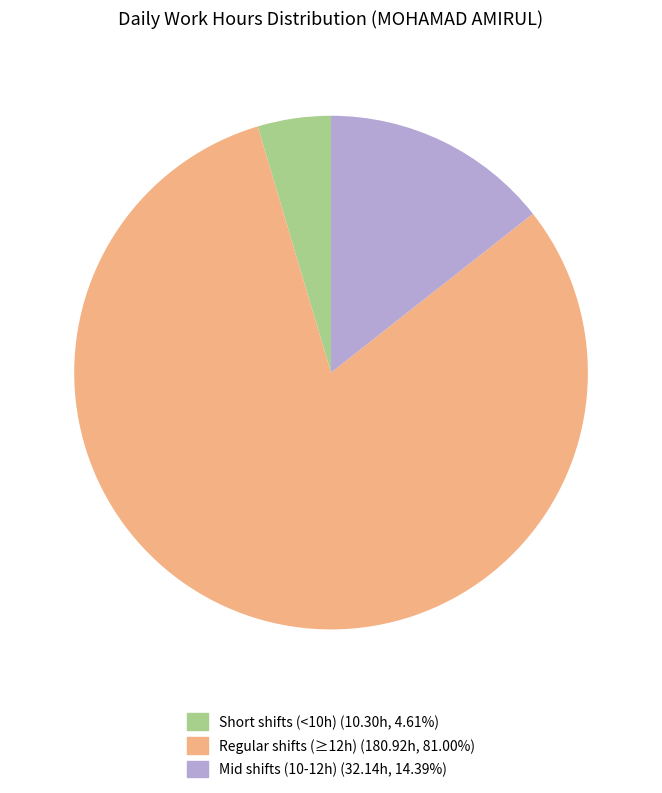

Is there any slice that represents more than half of the pie?

Yes